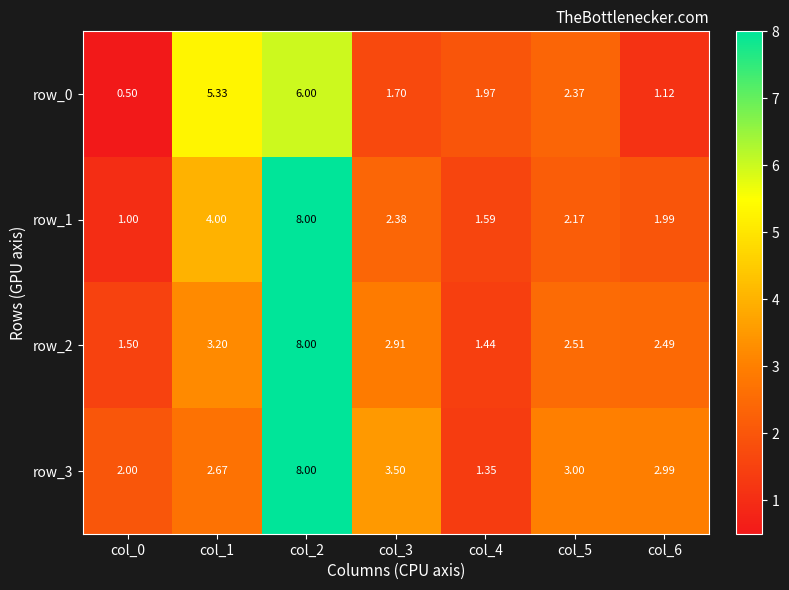

List the labels in order of row_1 value, largest first.

col_2, col_1, col_3, col_5, col_6, col_4, col_0